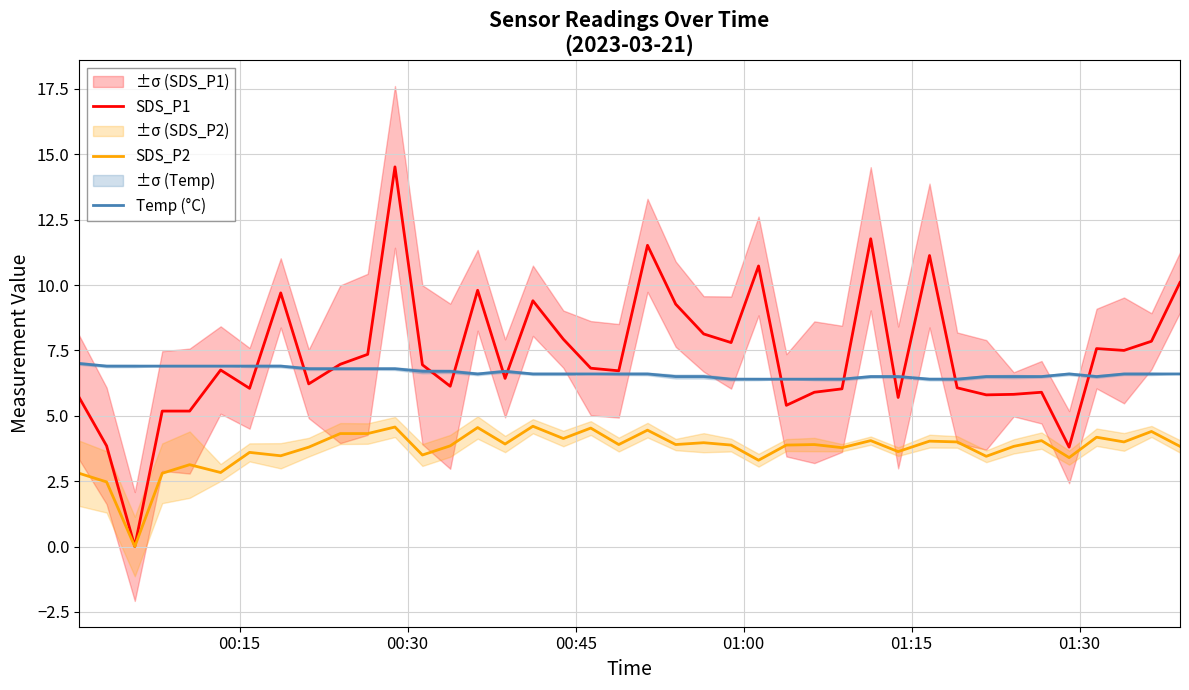

How many lines are shown in the chart?

3